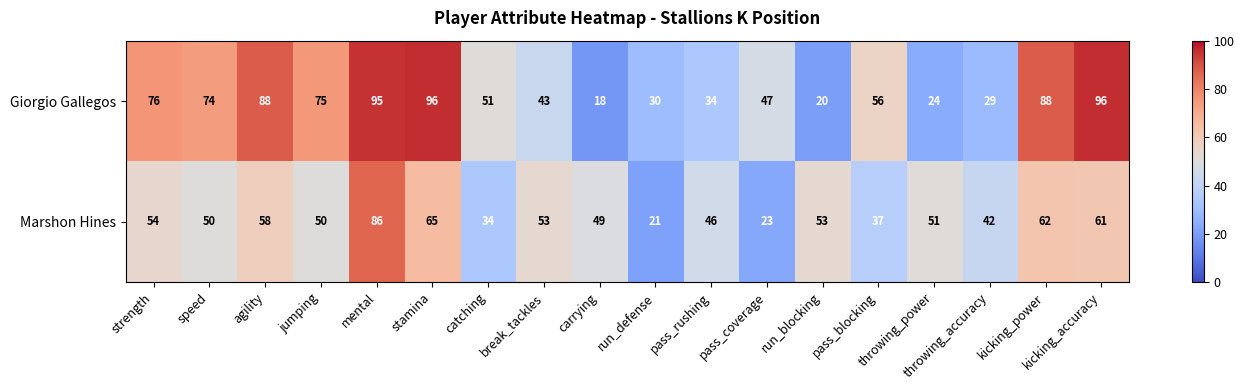

What is the average value of the Marshon Hines series?

50